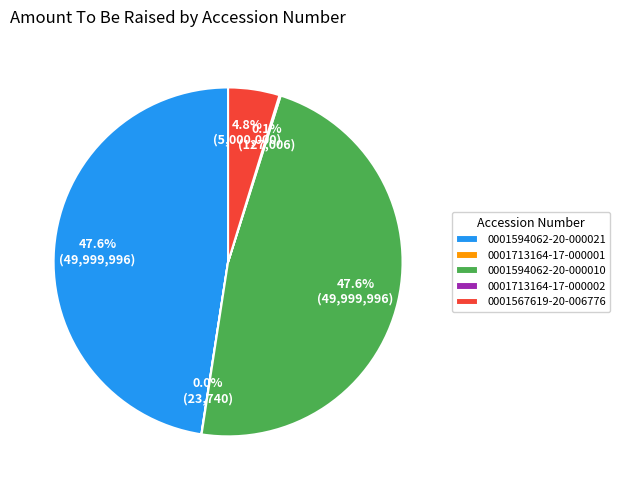

Combined, what portion of the pie is 0001567619-20-006776 and 0001594062-20-000021?

52.3%